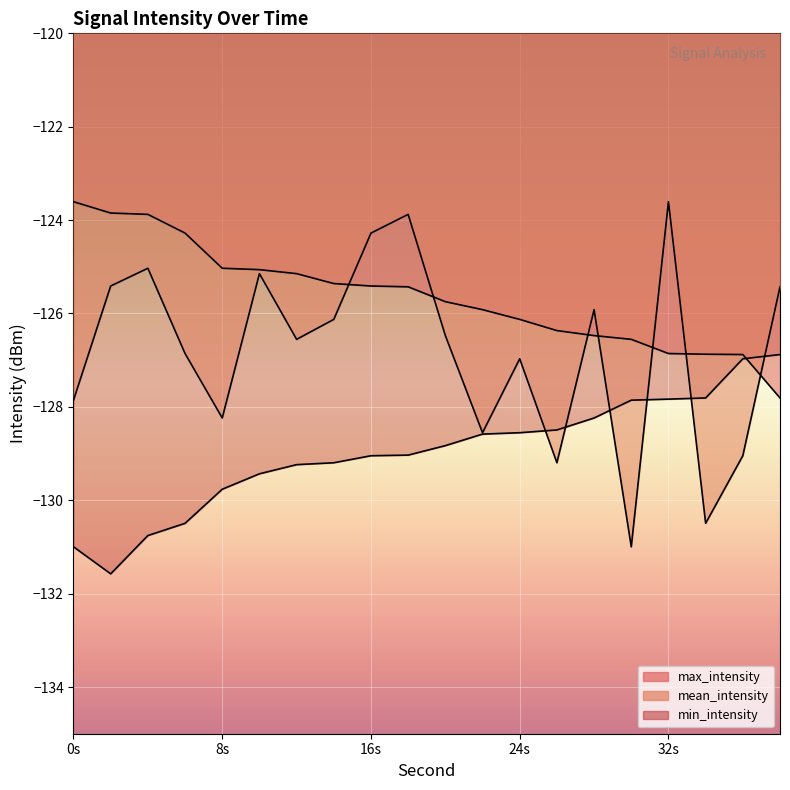

Between 16s and 0s, which is larger?

16s